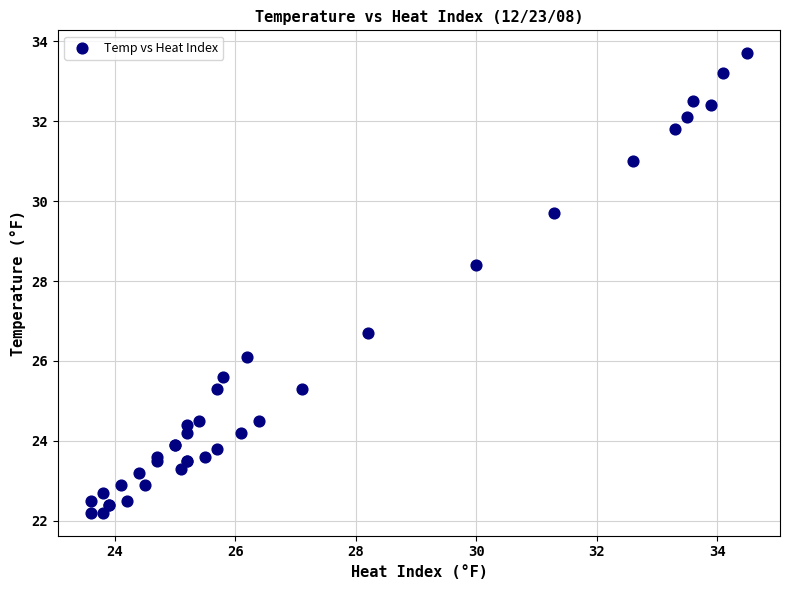

What Y value in the scatter plot is closest to 27?

26.7